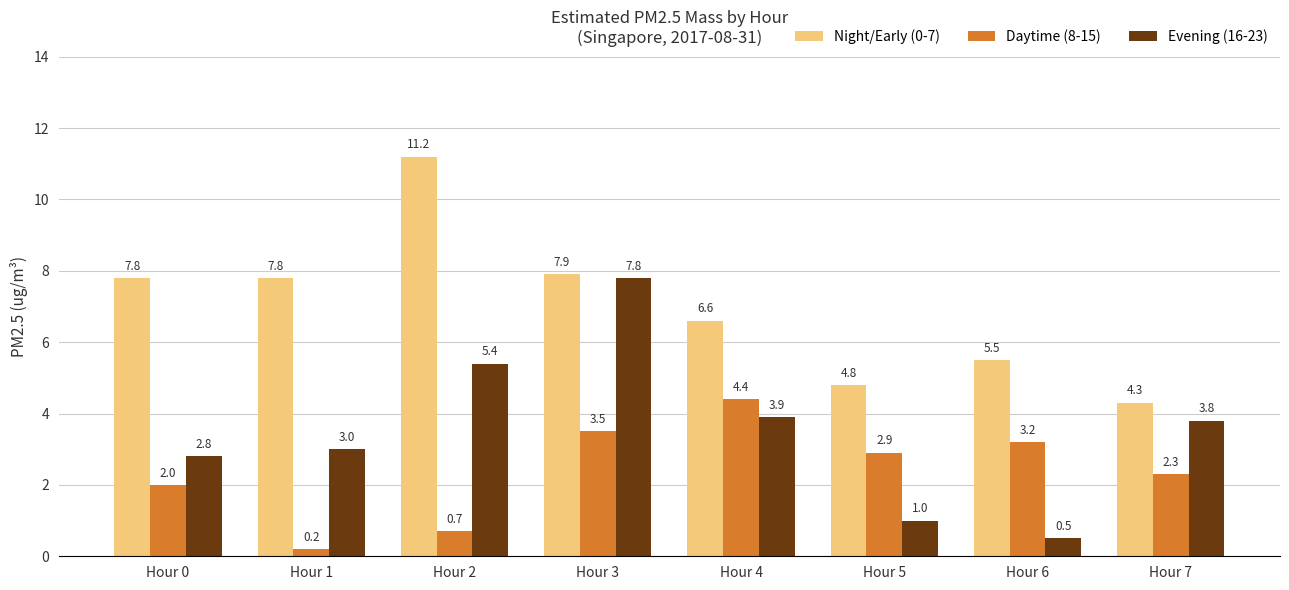

Are the bars grouped side by side (vs. stacked)?

Yes